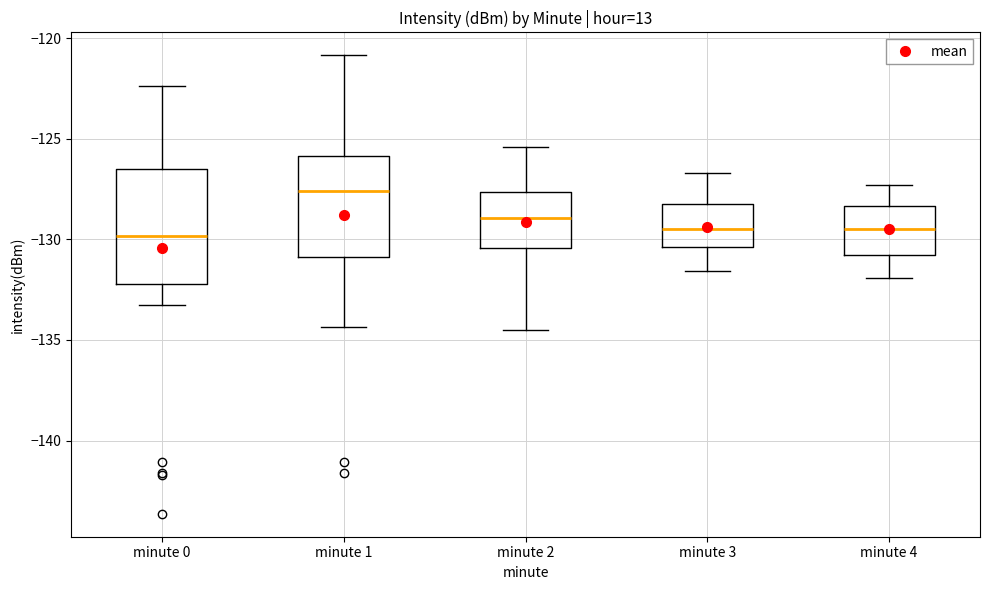

Where is the upper edge of the box for minute 2 on the y-axis? The values are not printed on the chart, so give them approximately, as read against the axis.

-127.5